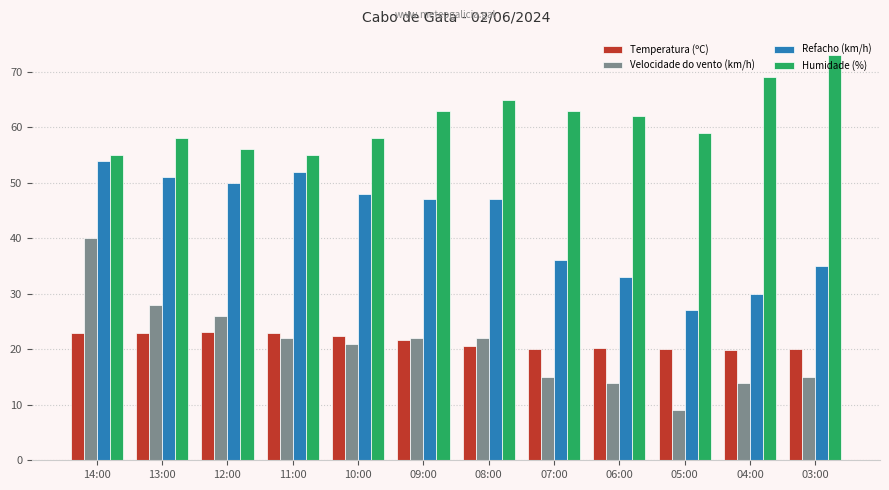

At which label does Humidade (%) reach its peak?

03:00